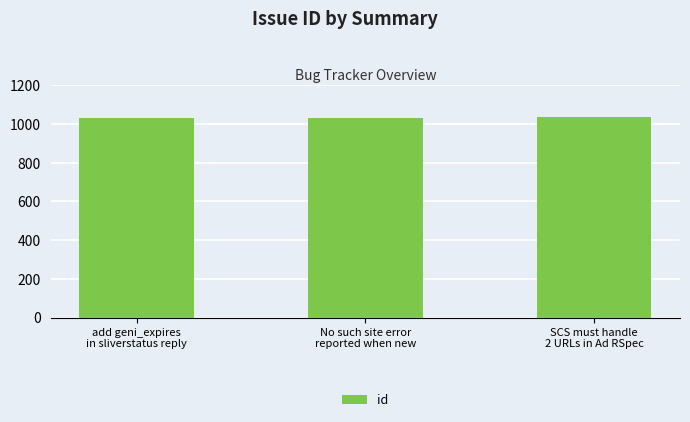

What is the value of the 3rd bar from the left?

1034